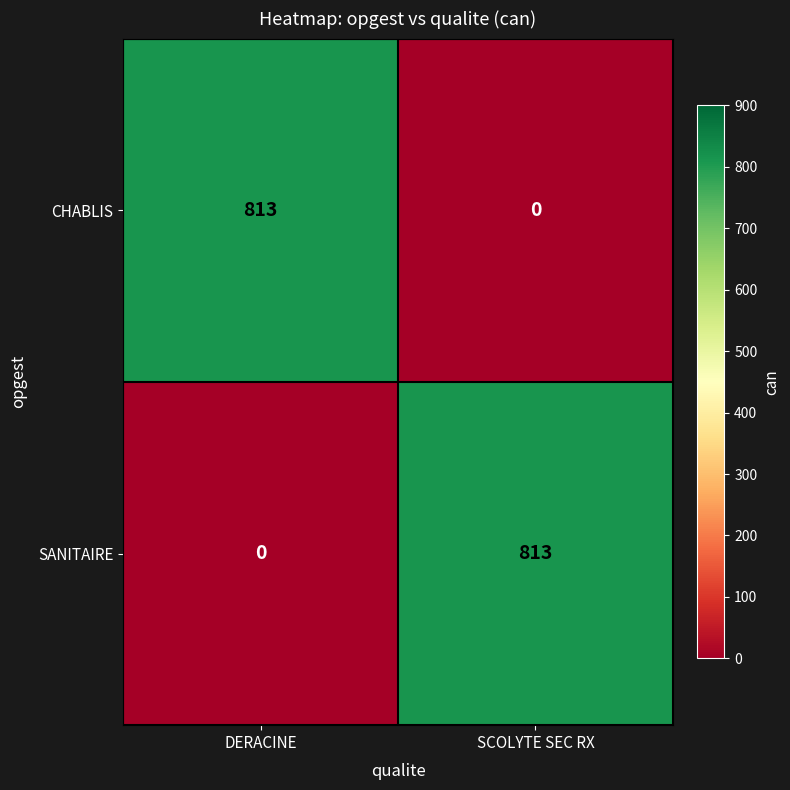

What is the difference between the maximum and minimum values in the CHABLIS series?

813